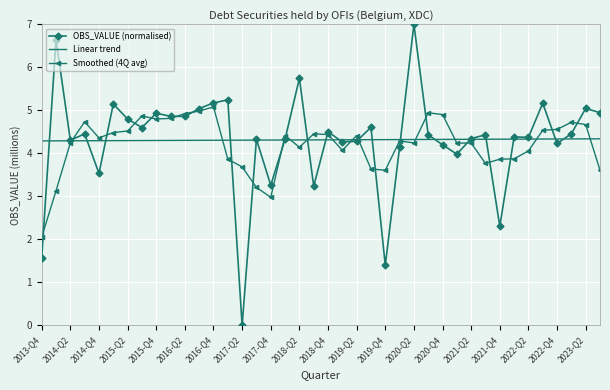

Which series has the widest spread of values?

OBS_VALUE (normalised)